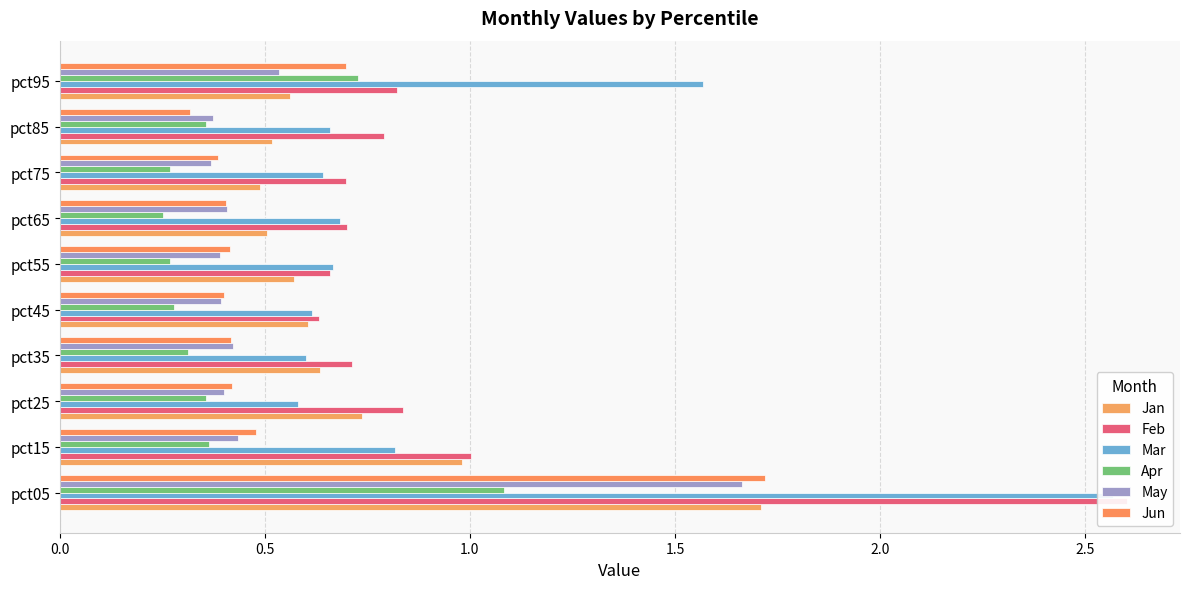

Which series has the largest total across all categories?

Feb